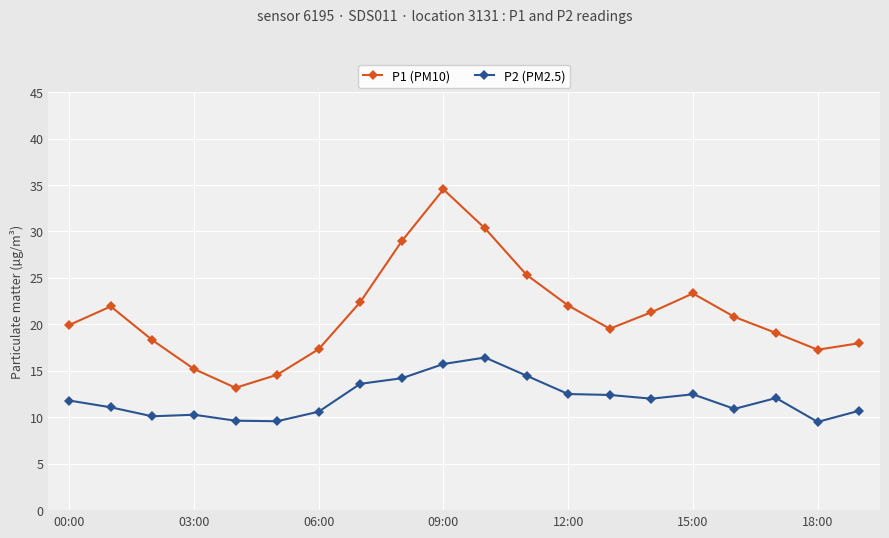

How many series are shown in this chart?

2